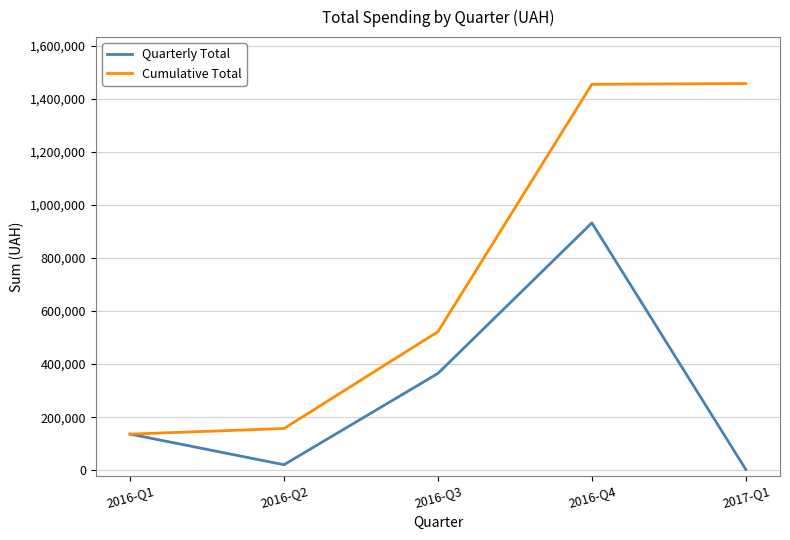

Rank the categories by Quarterly Total value from highest to lowest.

2016-Q4, 2016-Q3, 2016-Q1, 2016-Q2, 2017-Q1